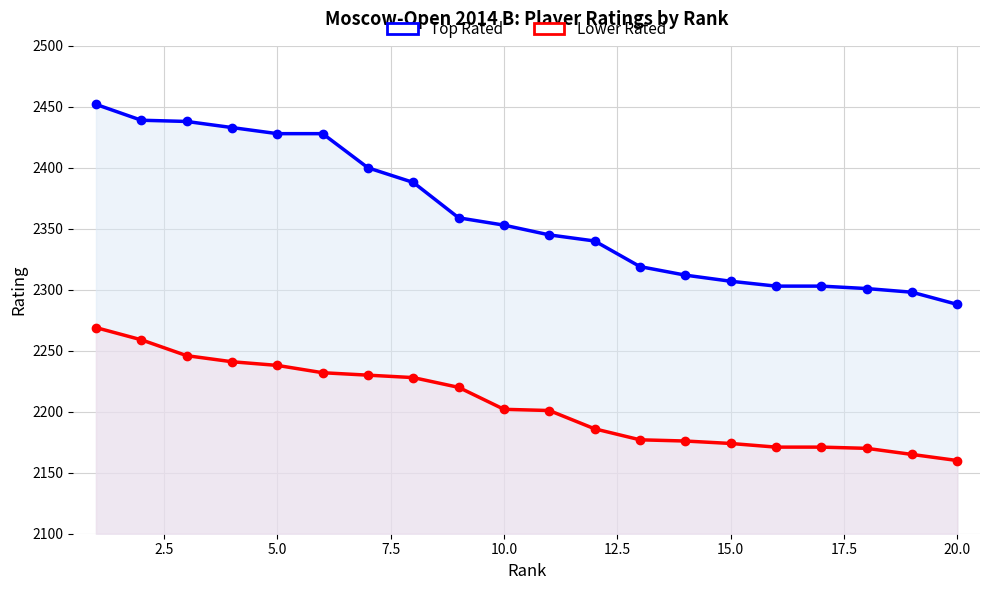

What is the sum of all Lower Rated values?

44116